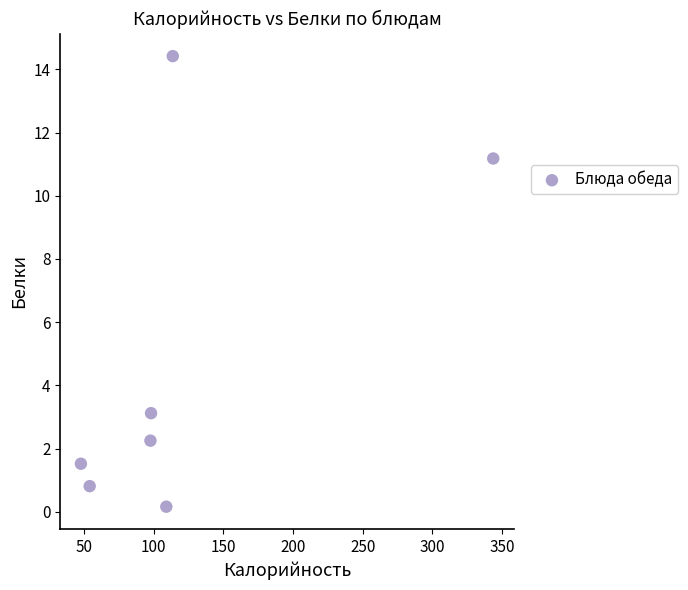

What is the range of X values (max minus min)?

296.2